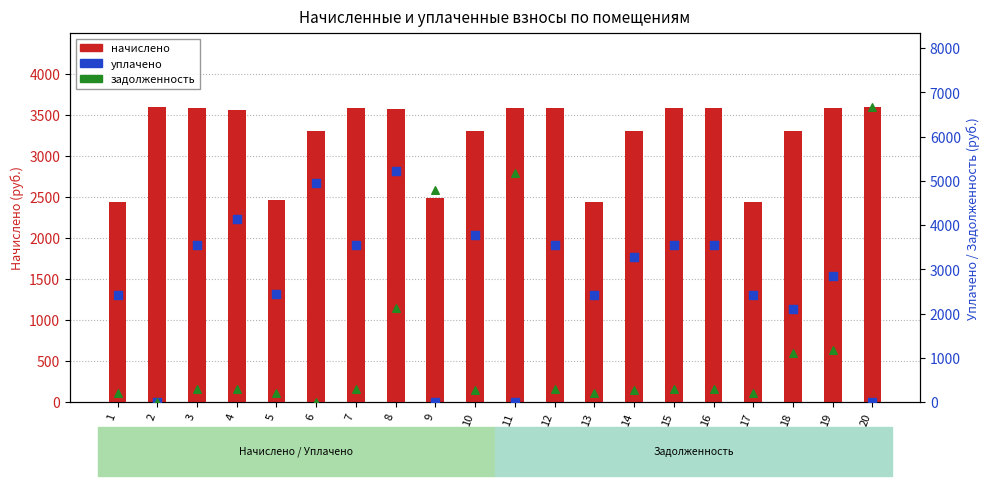

Is the value of начислено at 1 greater than the value of уплачено at 12?

No